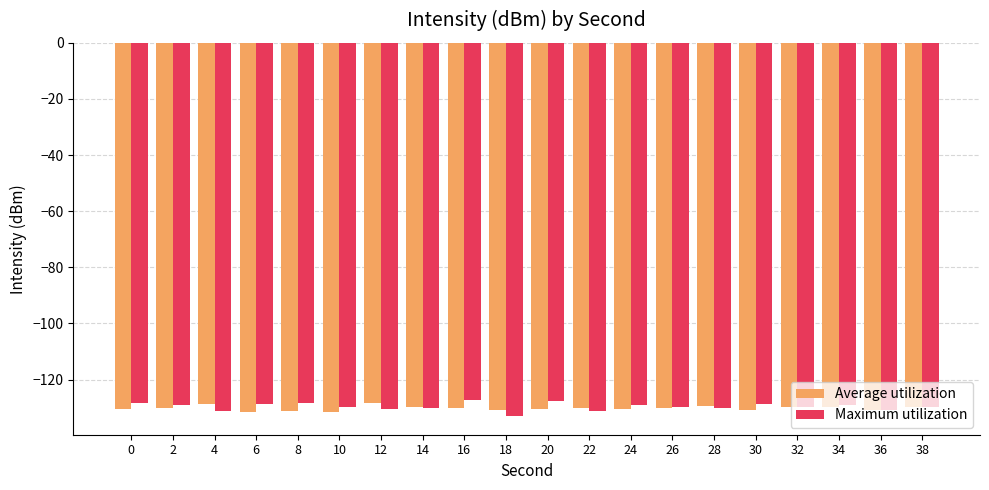

What is the difference between the highest and lowest values at 14?

0.5